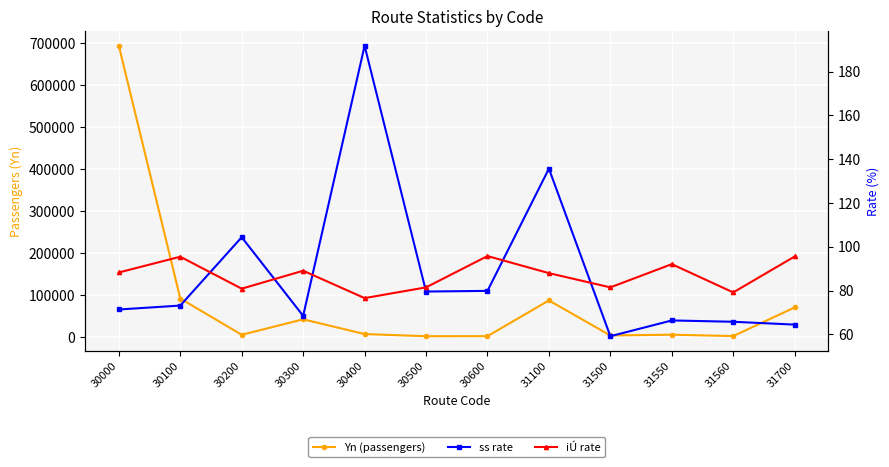

What is the value of the ss rate point at the 10th from the left?

66.4